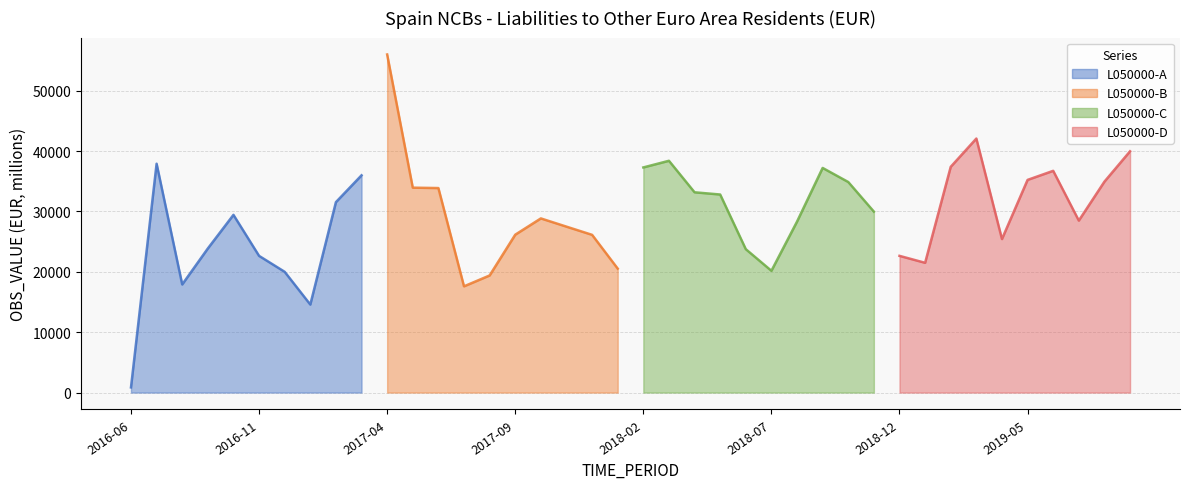

True or false: there are more than 0 points higher than both neighbors.

True